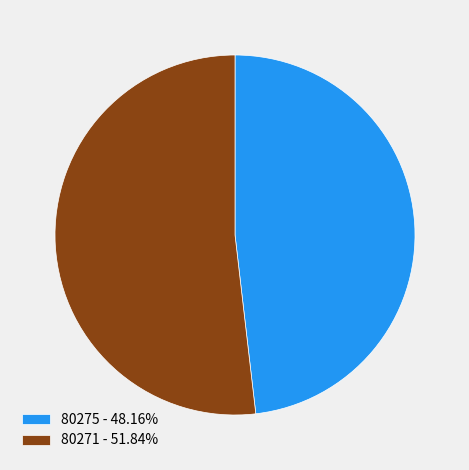

Which slice represents more than half of the pie?

80271